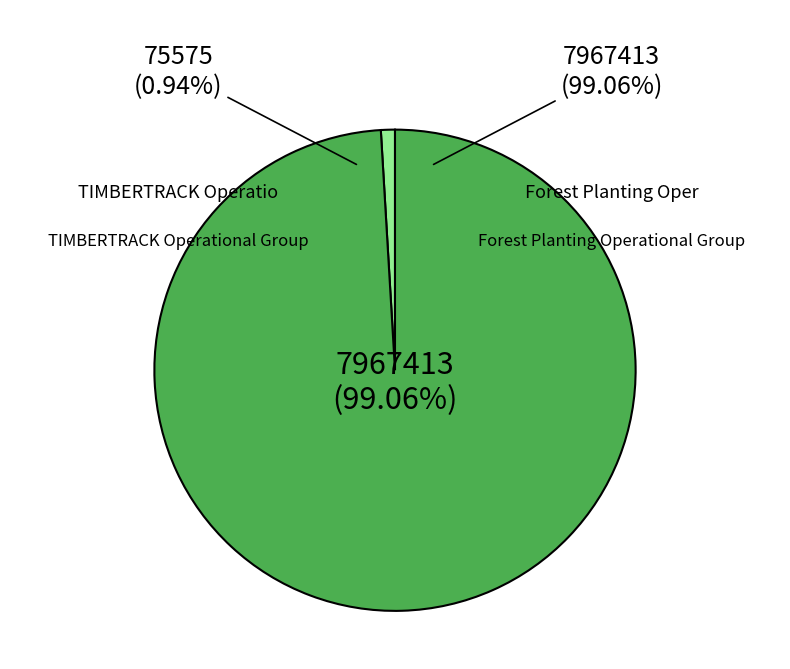

The Forest Planting Operational Group slice represents 90% of the pie. True or false?

False